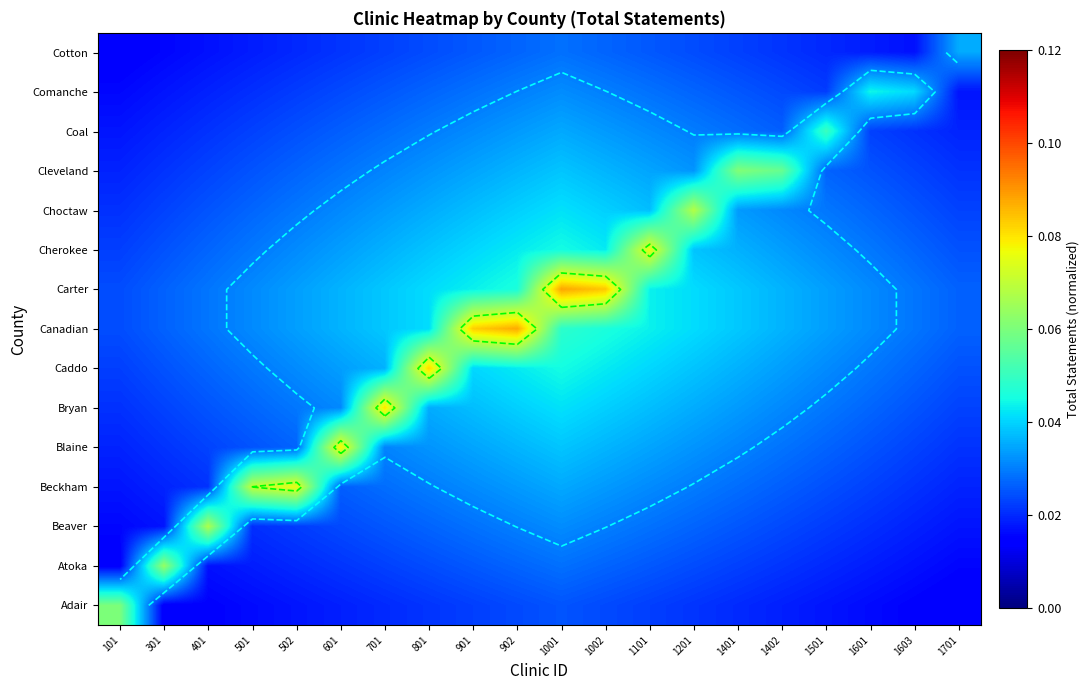

At how many categories does at least one series exceed 0?

20